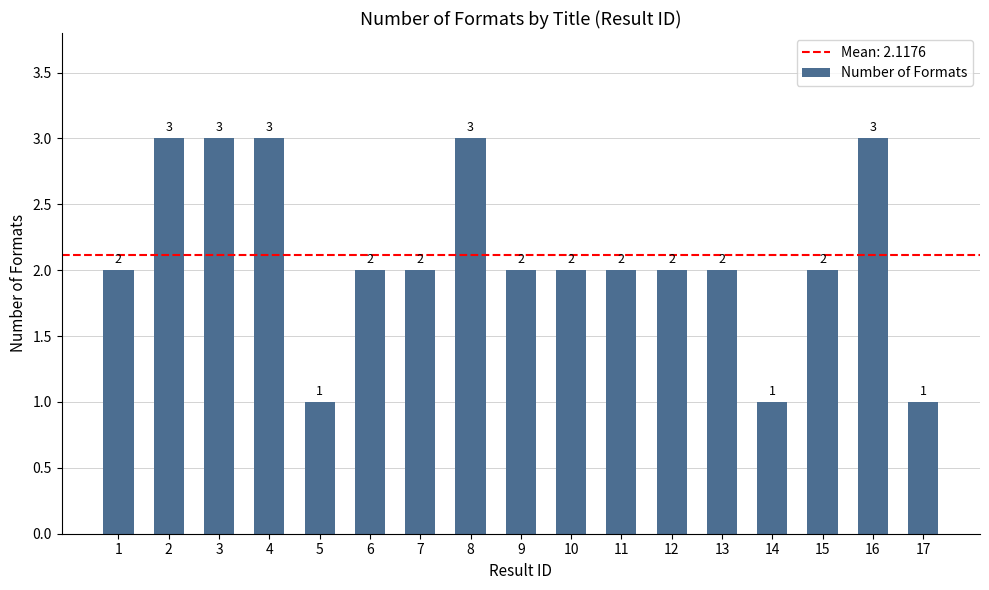

True or false: the data shows 2 at 12.

True